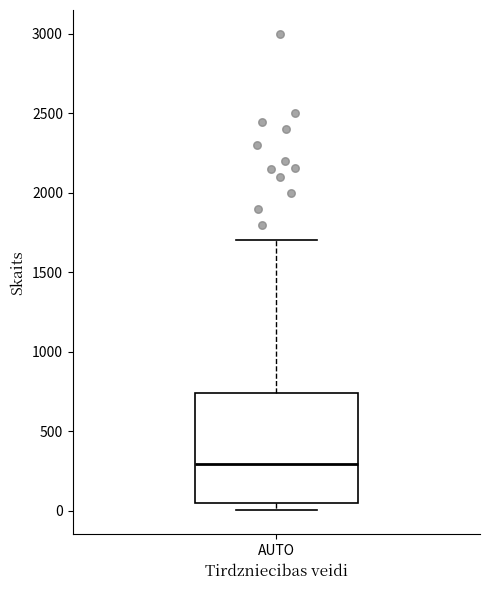

Transcribe this box plot: give where the median line is, the range the box spans, and where the two whiskers end, as read against the y-axis. The values are not printed on the chart, so give them approximately, as read against the axis.

median 300, box 50 to 750, whiskers 0 to 1700